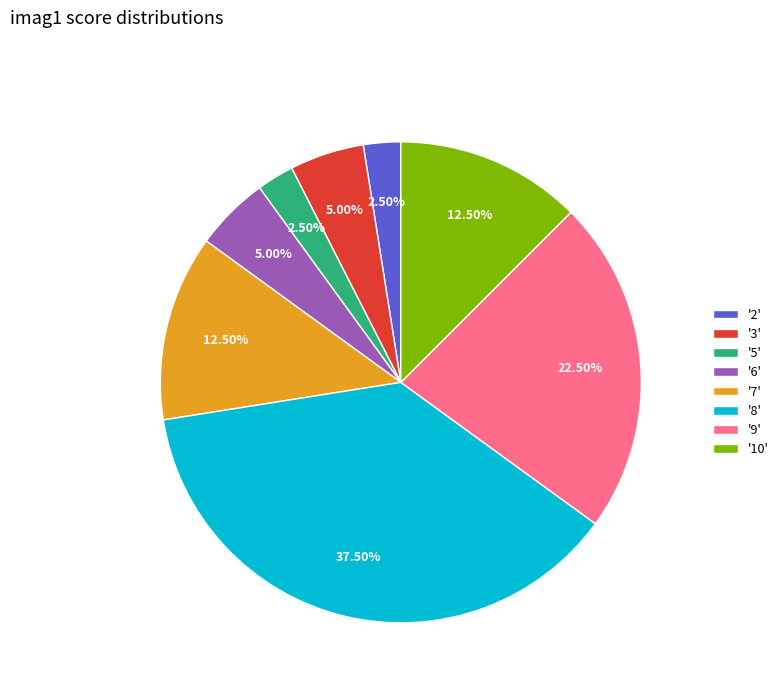

Approximately how many times larger is the value at '8' compared to '6'?

7.5